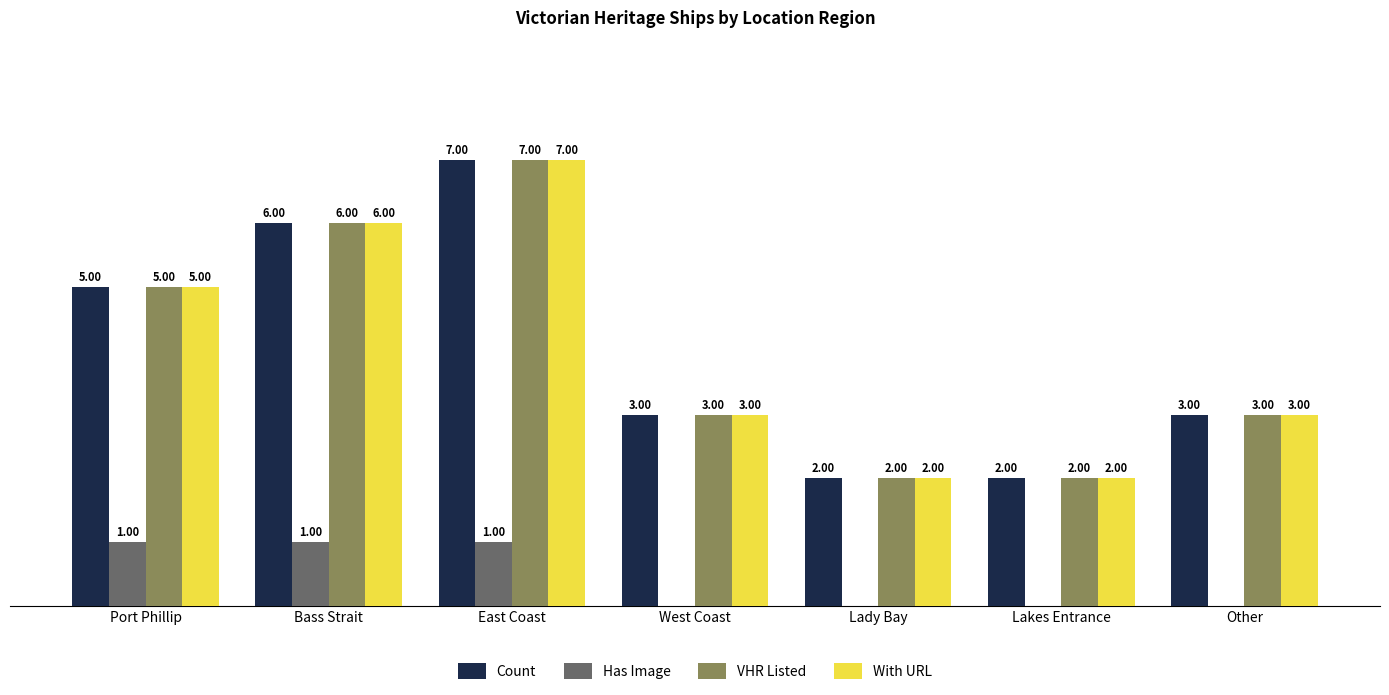

Is the value of Count at Bass Strait greater than the value of VHR Listed at Lady Bay?

Yes